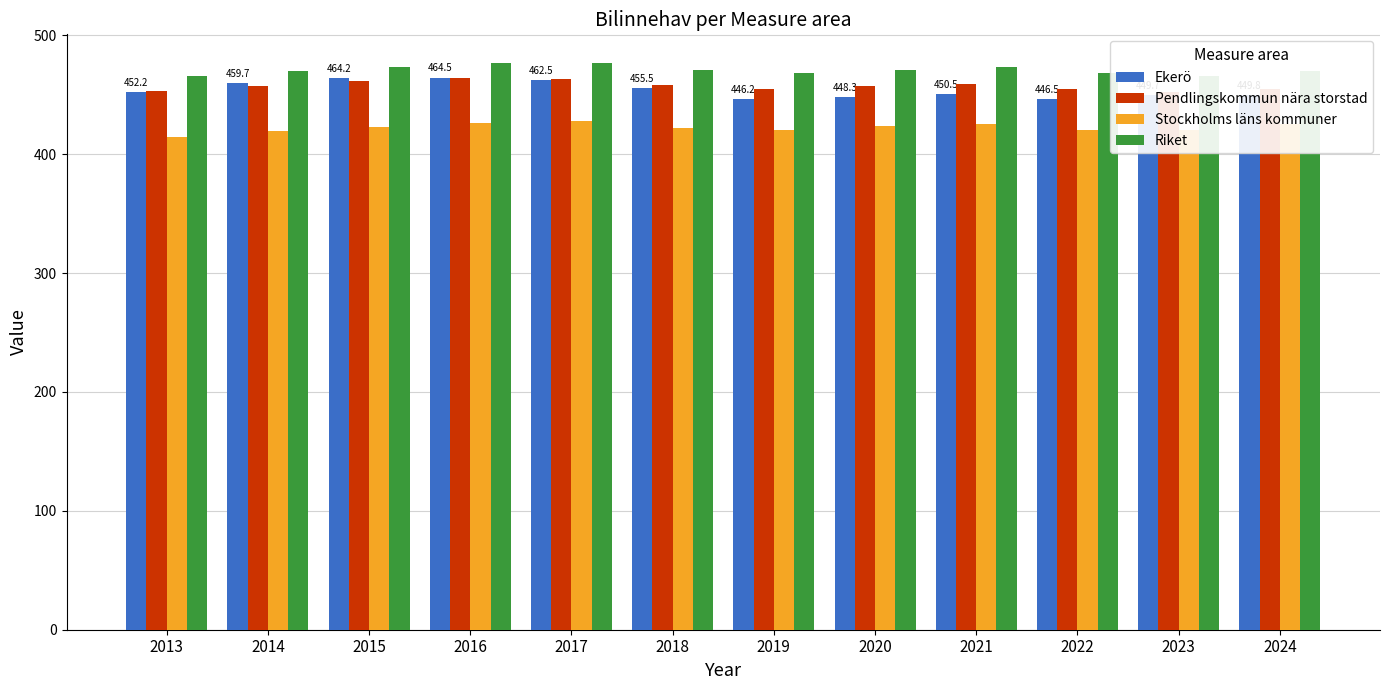

What is the spread (max minus min) of values at 2022?

47.4